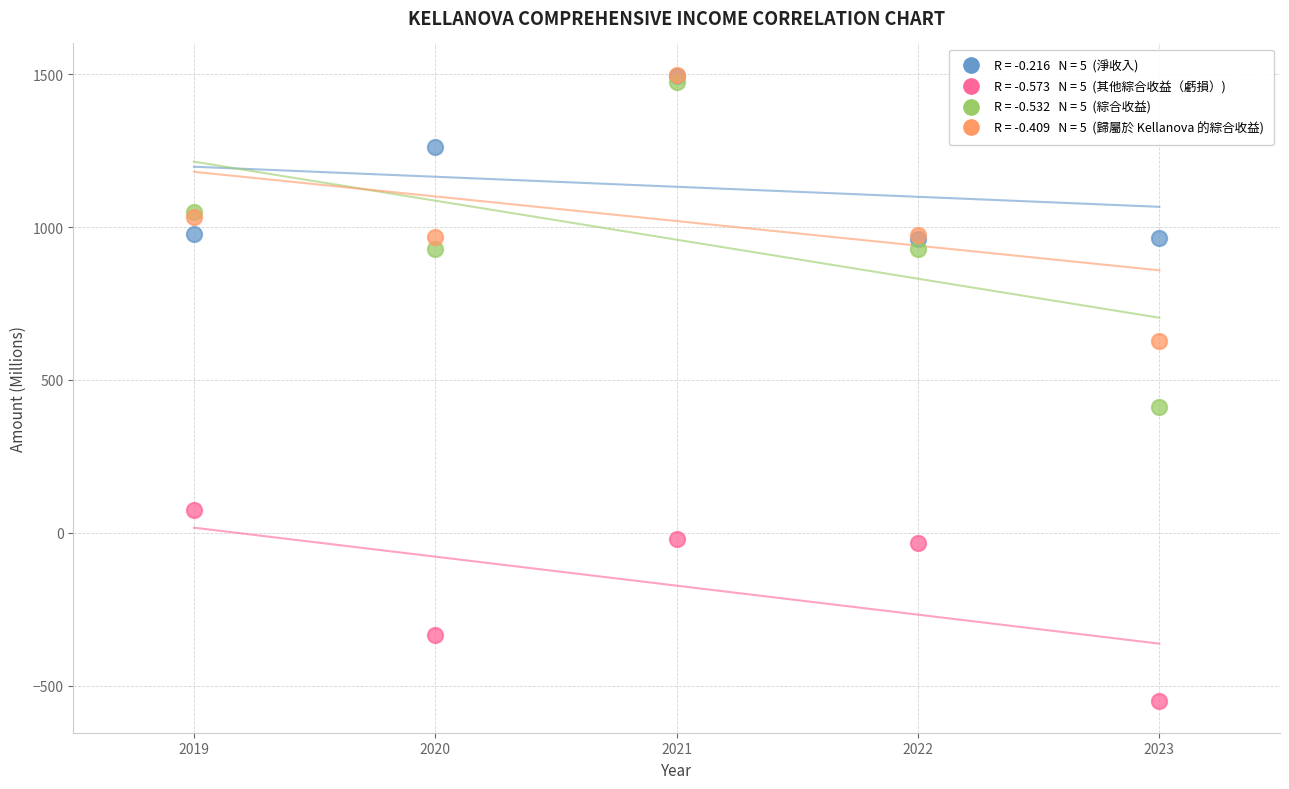

Across all series, what Y value is closest to 473?

412